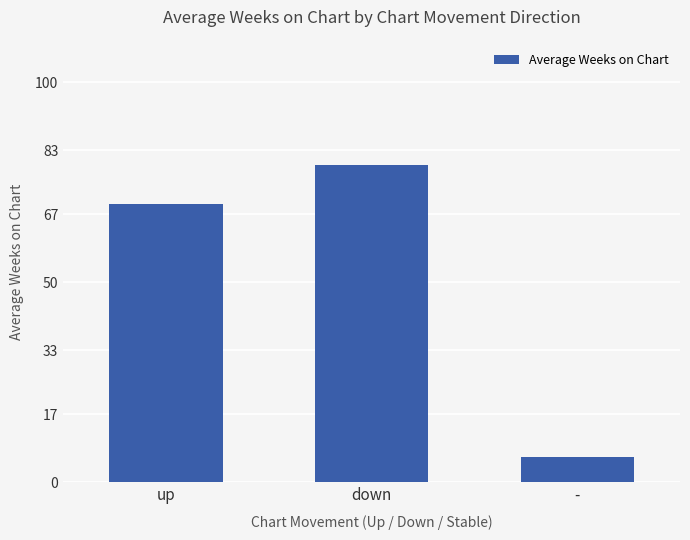

What is the label of the 2nd bar from the left?

down